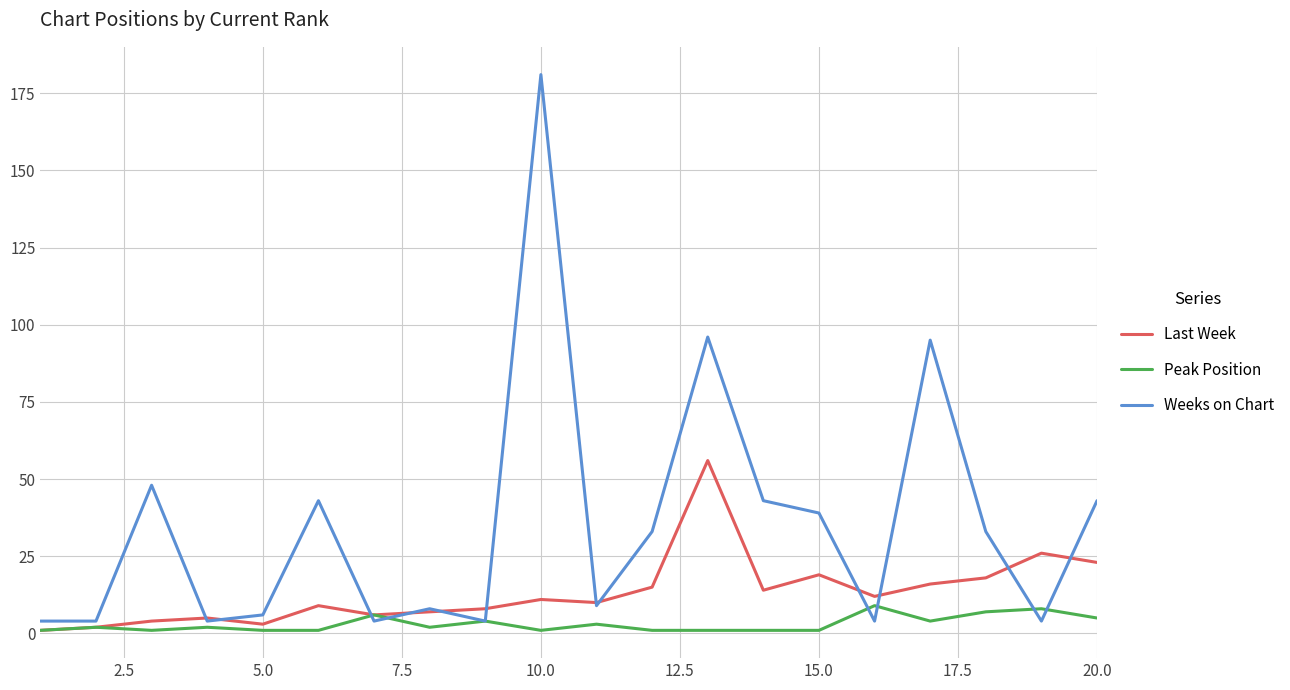

Which series has the largest total across all categories?

Weeks on Chart